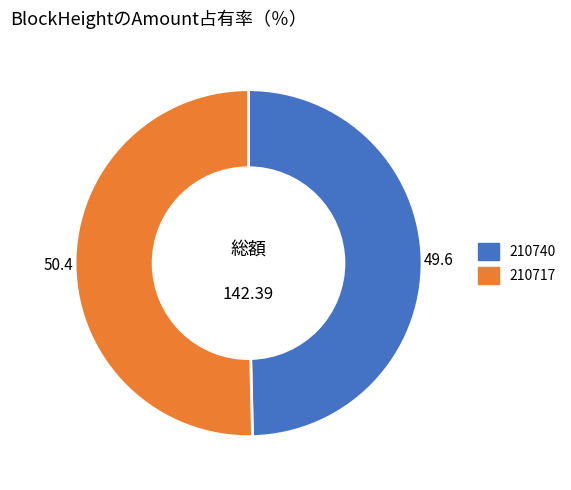

Which category has the biggest portion of the pie?

210717